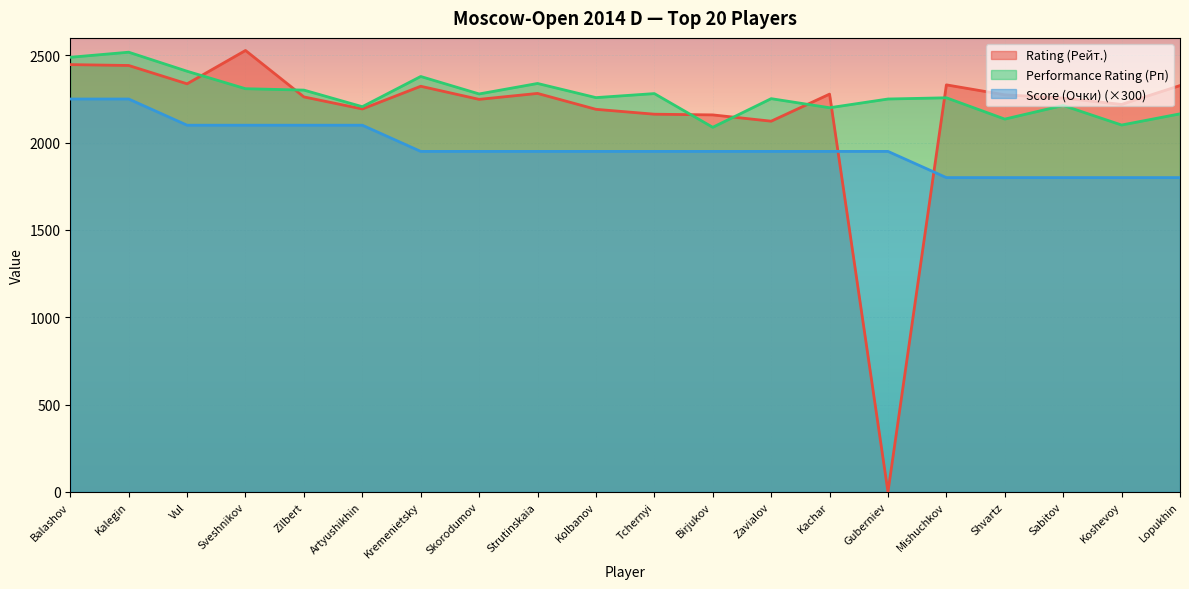

At which category does Performance Rating (Рп) reach its first local valley?

Artyushikhin